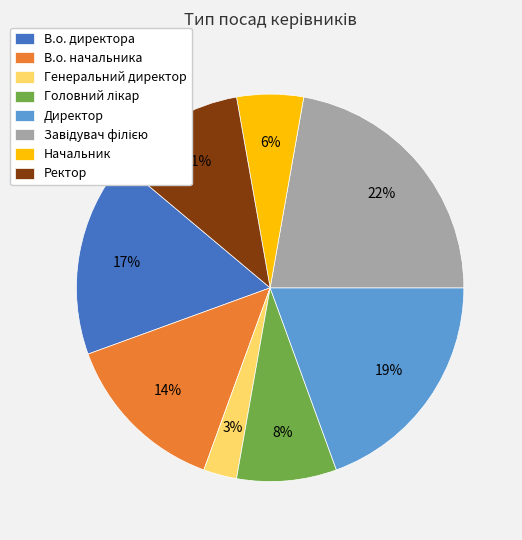

To the nearest percent, what is the combined percentage of В.о. начальника and Генеральний директор?

17%